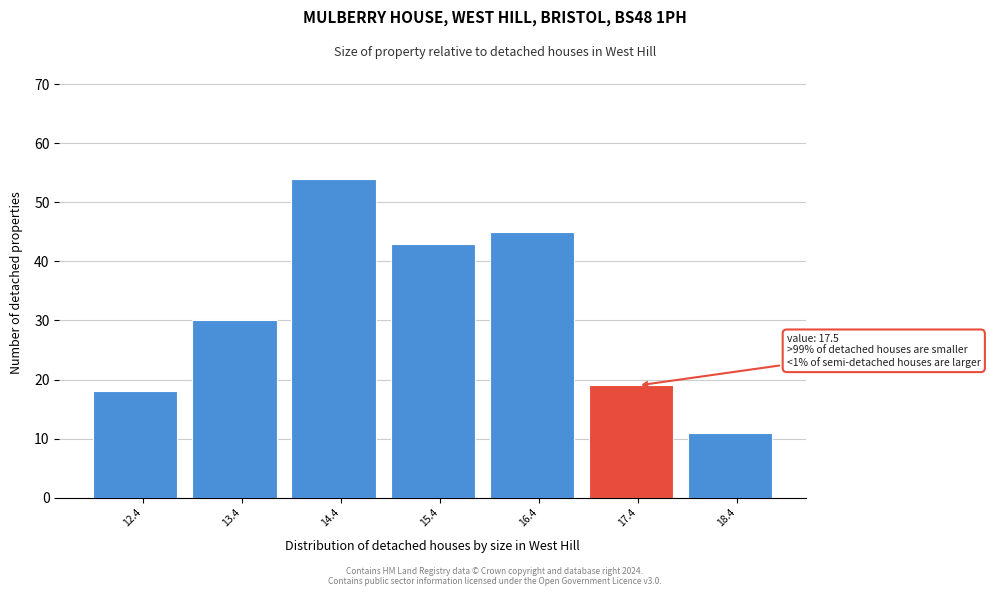

Reading left to right, what are all the values shown in this chart?

12.4=18	13.4=30	14.4=54	15.4=43	16.4=45	17.4=19	18.4=11